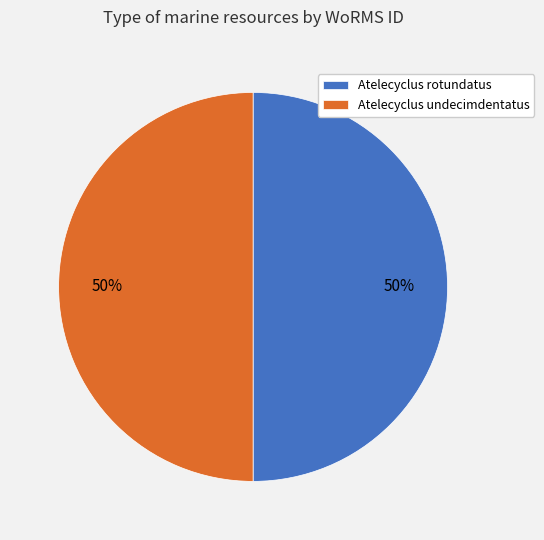

How many slices are in this pie chart?

2